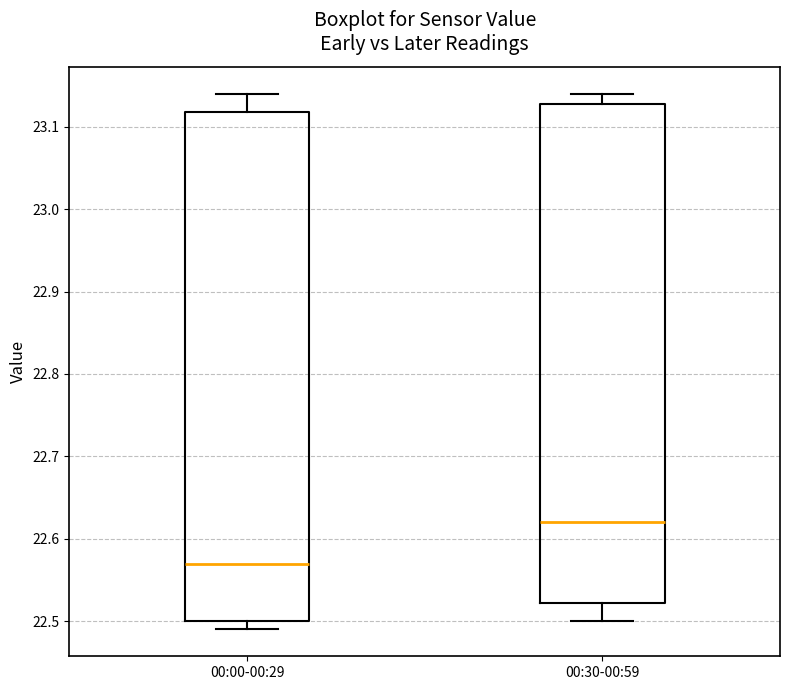

Reading left to right, transcribe this box plot: for each box, give where its median line is, the range the box spans, and where its two whiskers end, as read against the y-axis. The values are not printed on the chart, so give them approximately, as read against the axis.

00:00-00:29: median 22.57, box 22.50 to 23.12, whiskers 22.49 to 23.14
00:30-00:59: median 22.62, box 22.52 to 23.13, whiskers 22.50 to 23.14